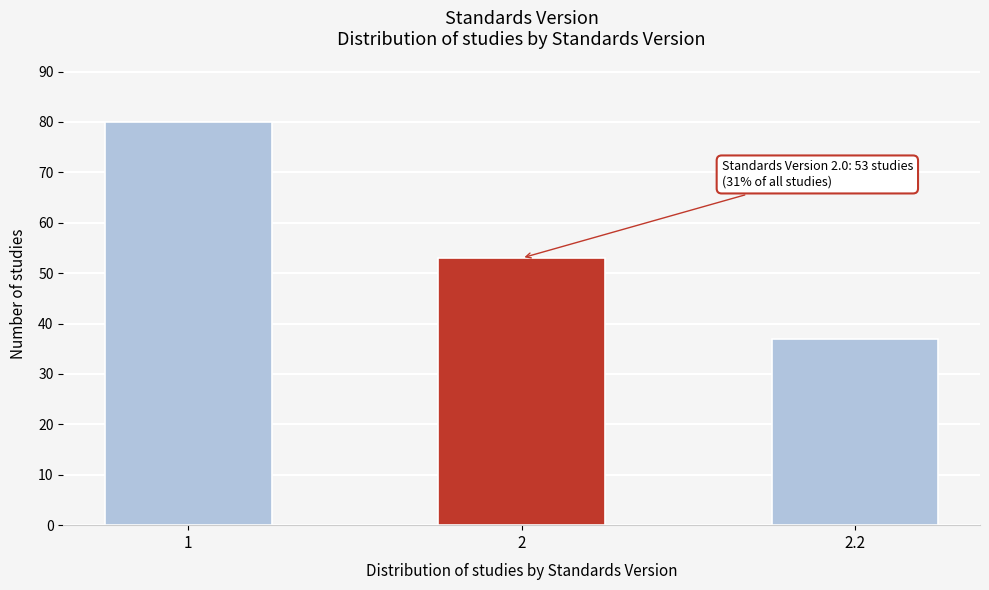

Reading right to left, extract all data points from this chart.

2.2=37	2=53	1=80